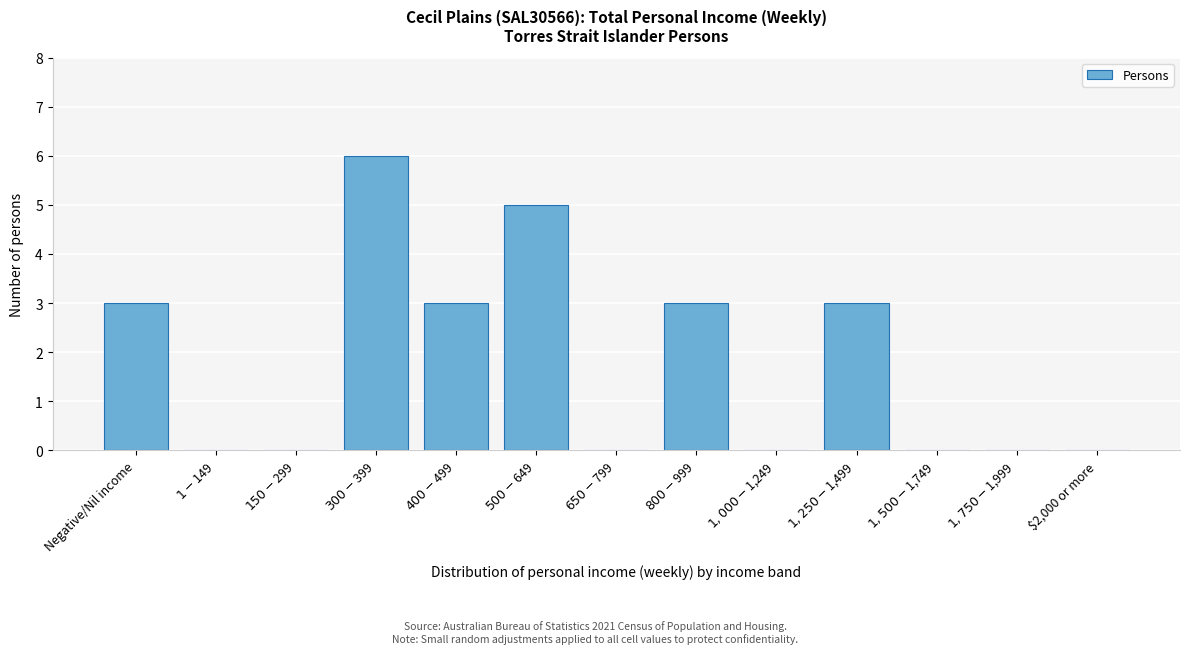

What is the sum of all values?

23